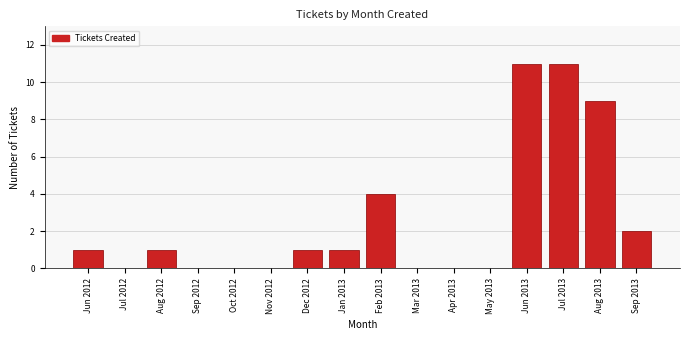

Reading left to right, list all the values displayed in this chart.

Jun 2012=1	Jul 2012=0	Aug 2012=1	Sep 2012=0	Oct 2012=0	Nov 2012=0	Dec 2012=1	Jan 2013=1	Feb 2013=4	Mar 2013=0	Apr 2013=0	May 2013=0	Jun 2013=11	Jul 2013=11	Aug 2013=9	Sep 2013=2